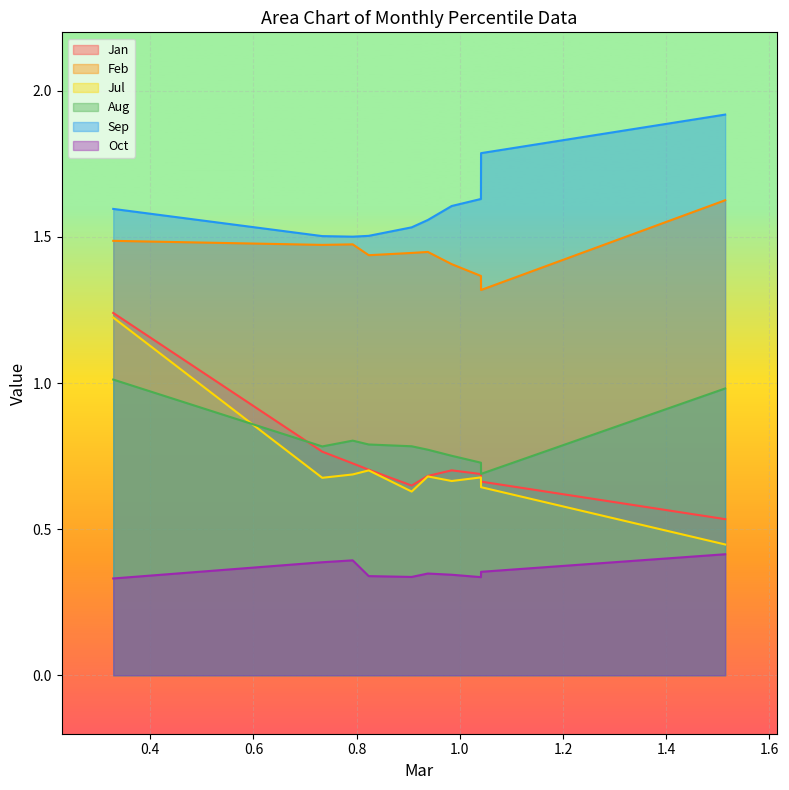

At how many categories does at least one series exceed 0?

10